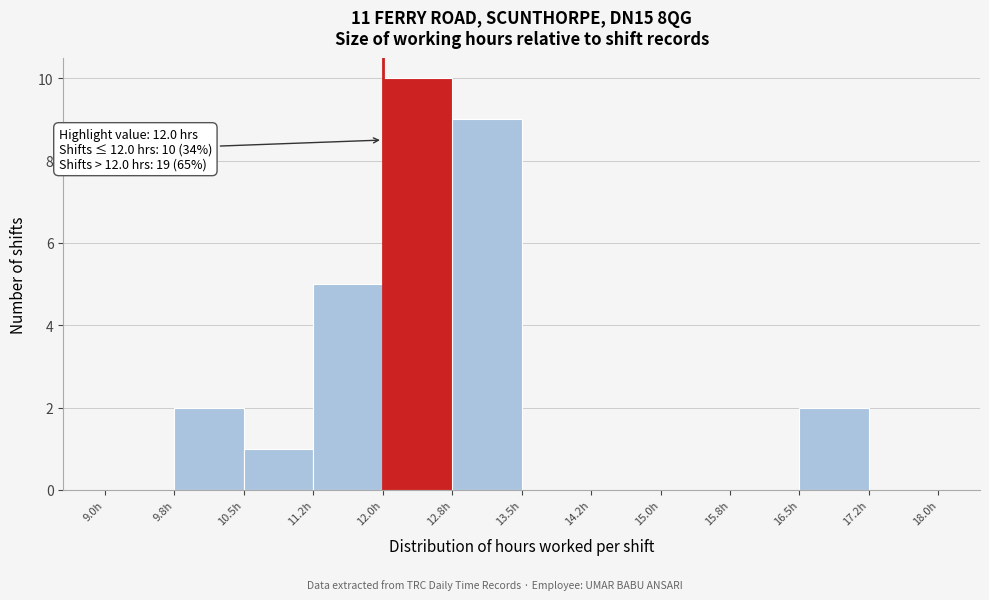

Over which range of the x-axis is the bar tallest?

12.00 to 12.75